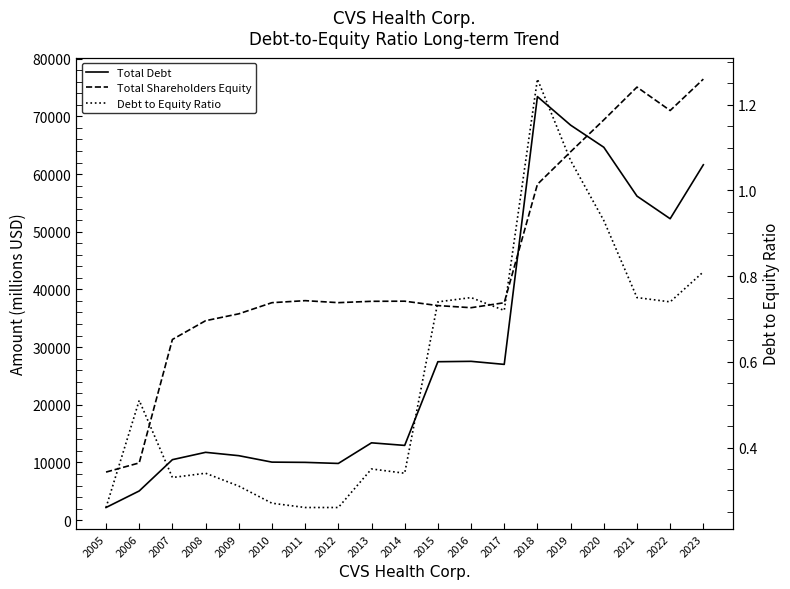

Between 2010 and 2017, which is larger?

2017